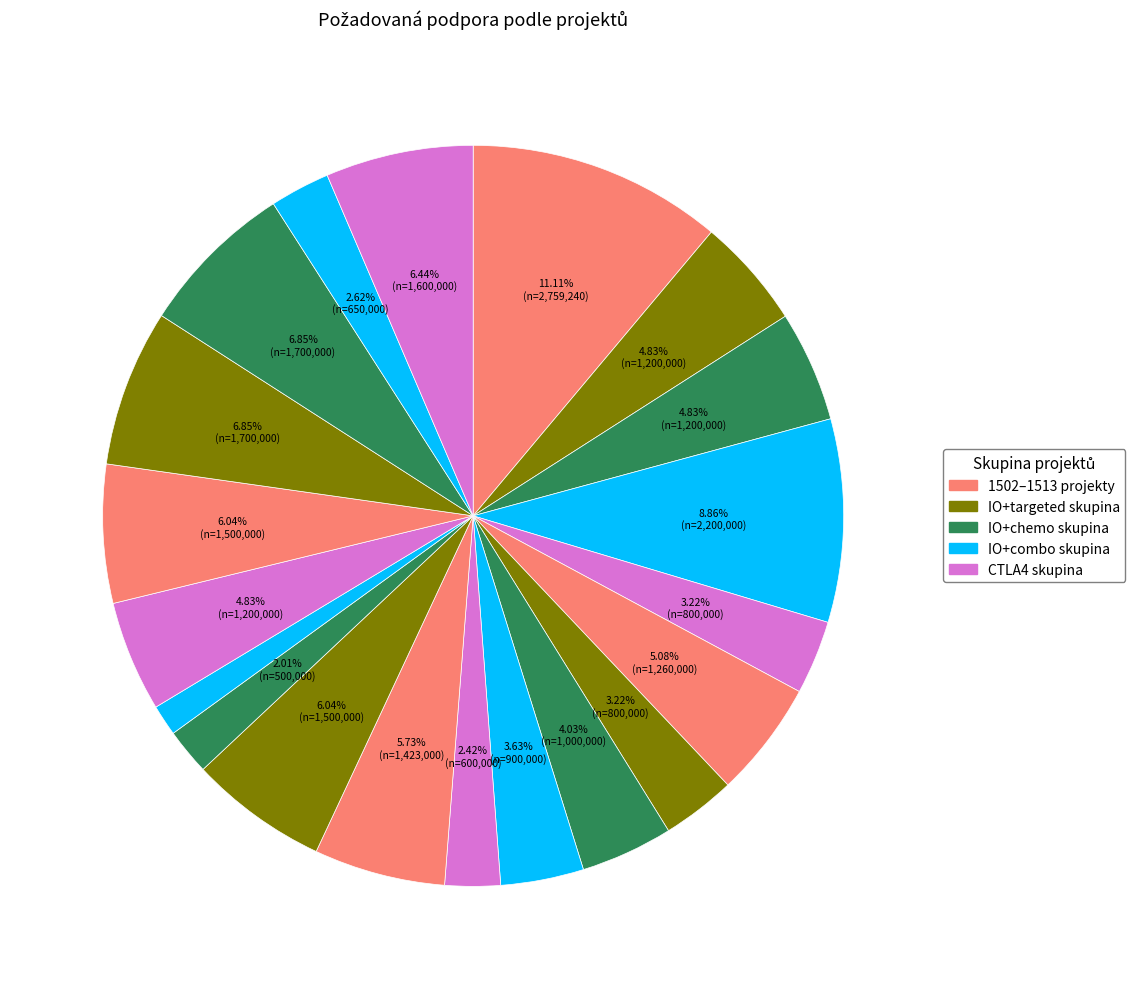

Count the number of slices in the pie.

20